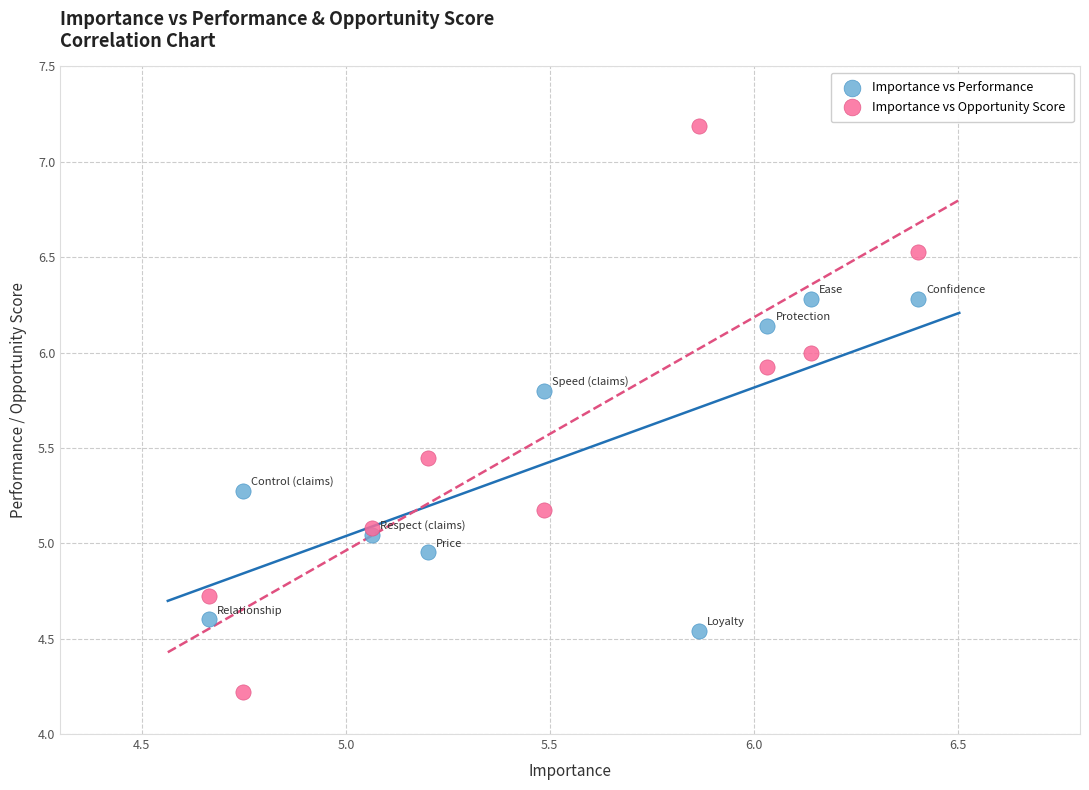

Across all data points, what is the range of X values (max minus min)?

1.7